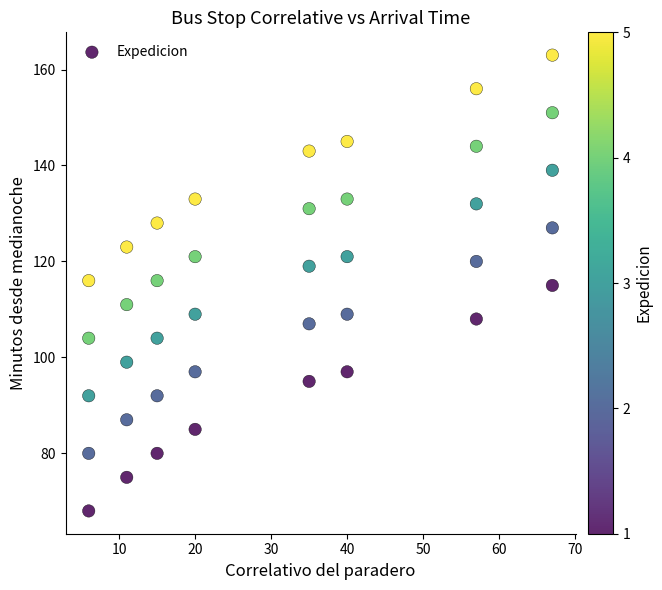

What is the range of Y values (max minus min)?

95